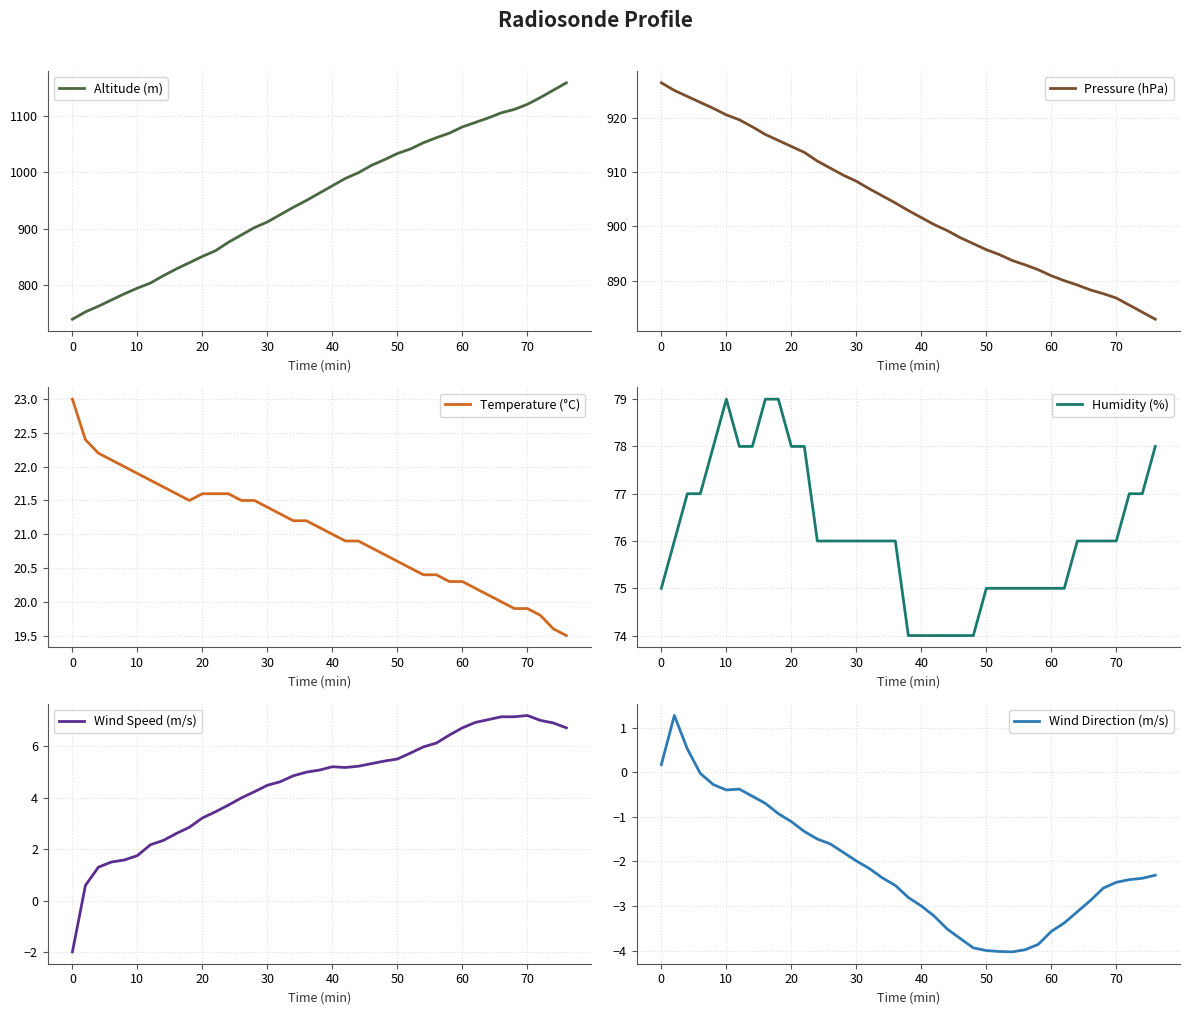

Does the chart have visible grid lines?

Yes